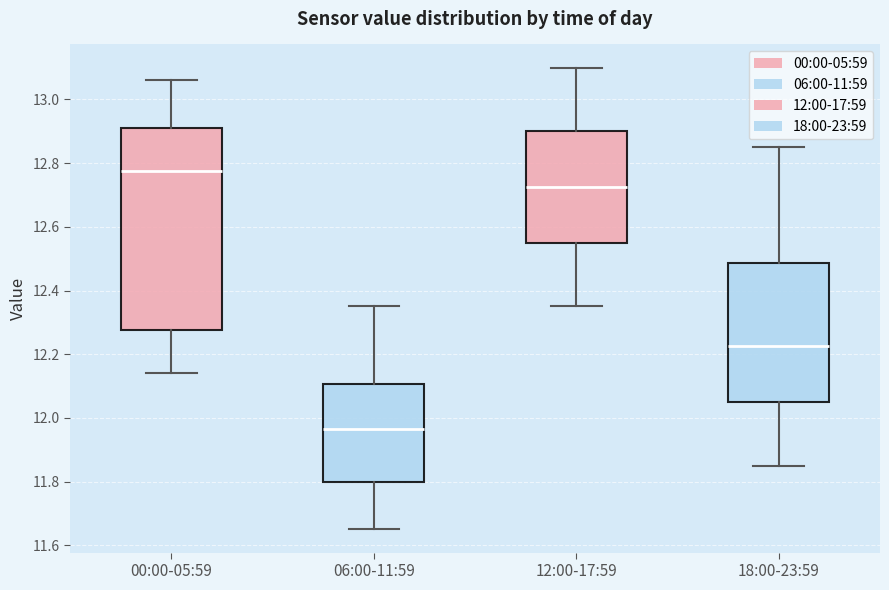

Where does the upper whisker of the box for 12:00-17:59 end on the y-axis? The values are not printed on the chart, so give them approximately, as read against the axis.

13.10